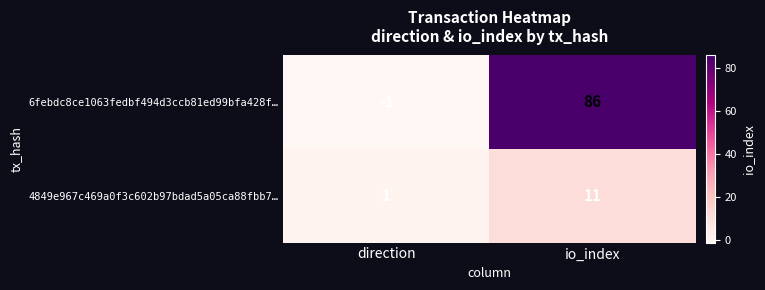

Rank the series by their maximum value, from lowest to highest.

4849e967c469a0f3c602b97bdad5a05ca88fbb7…, 6febdc8ce1063fedbf494d3ccb81ed99bfa428f…